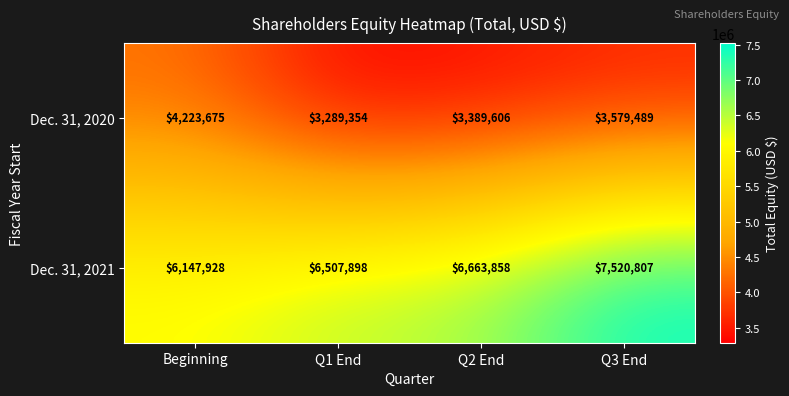

What is the average value of the Dec. 31, 2021 series?

6710123